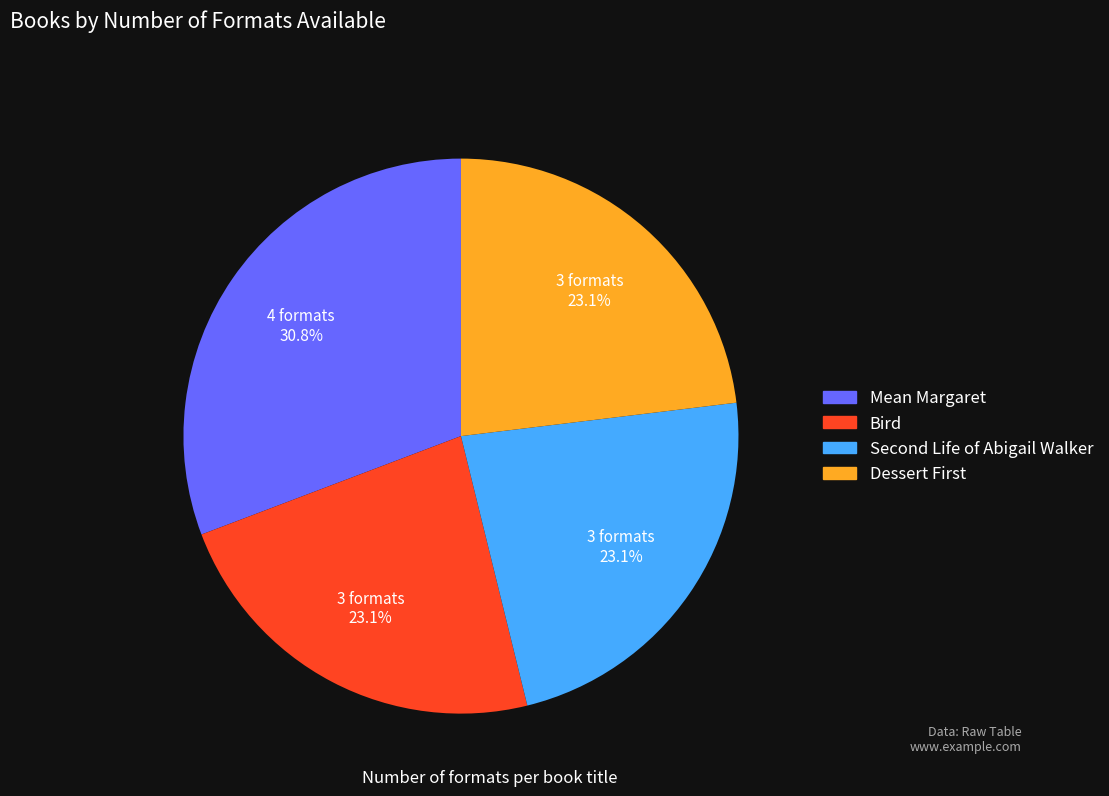

Does any single category account for the majority?

No